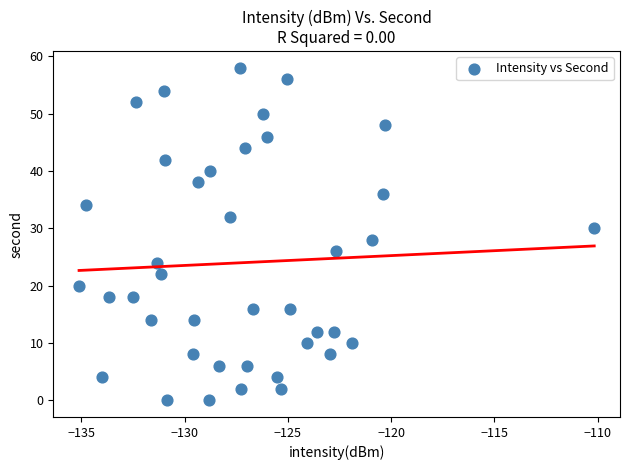

What is the range of Y values (max minus min)?

58